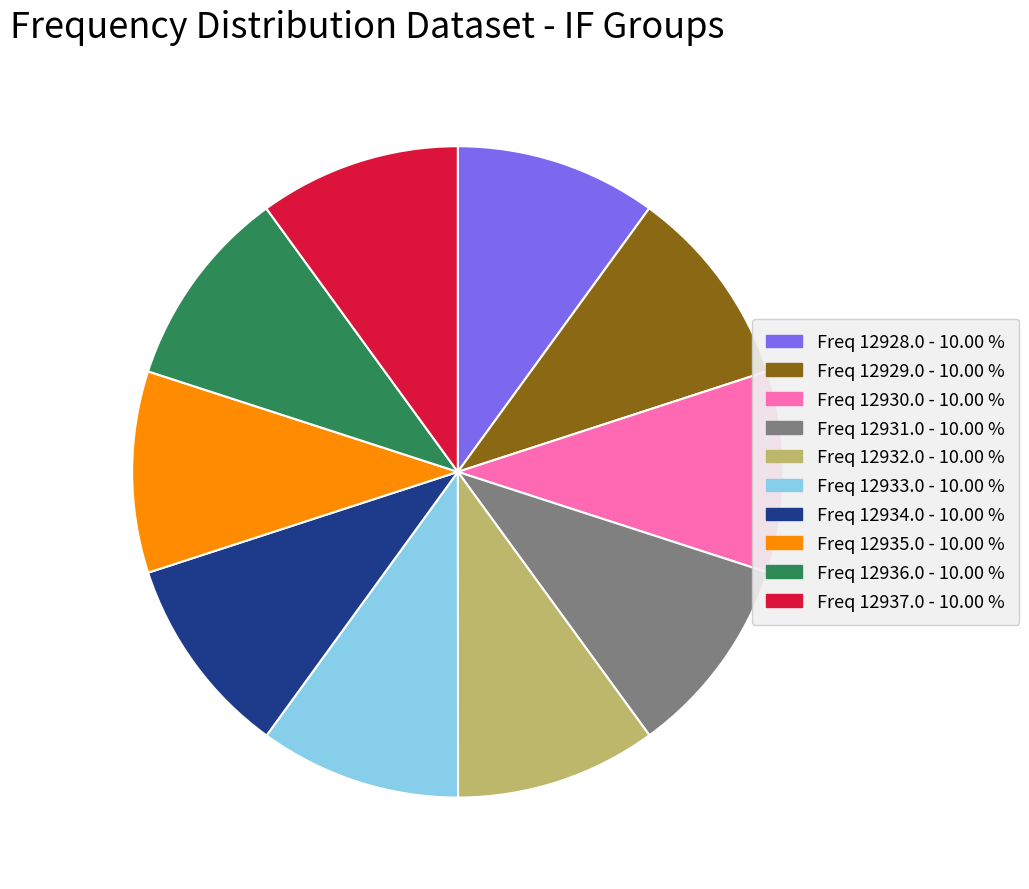

Do Freq 12932.0 - 10.00 % and Freq 12934.0 - 10.00 % together represent more than half of the pie?

No